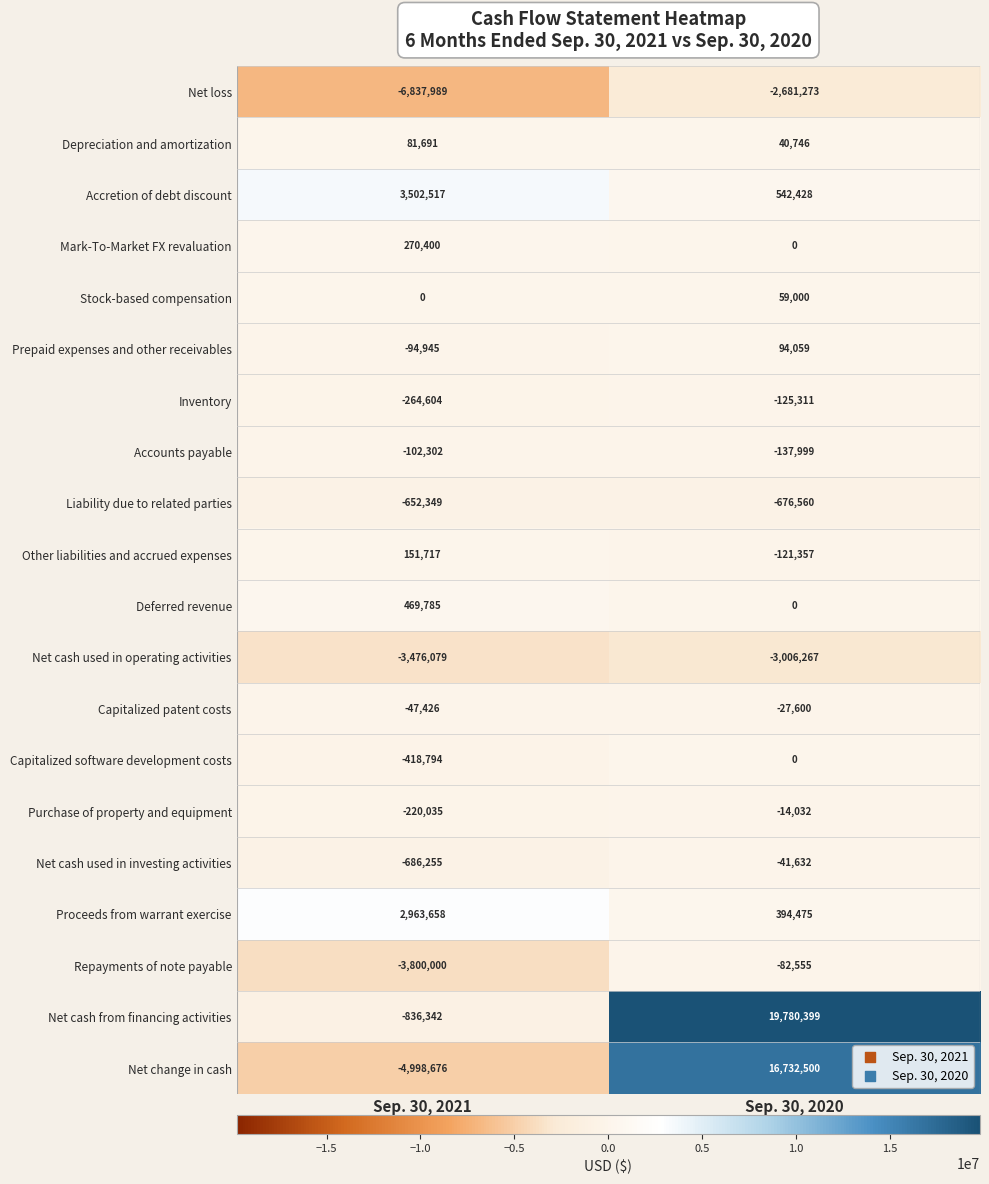

The Capitalized software development costs series shows 0 at Sep. 30, 2020. True or false?

True